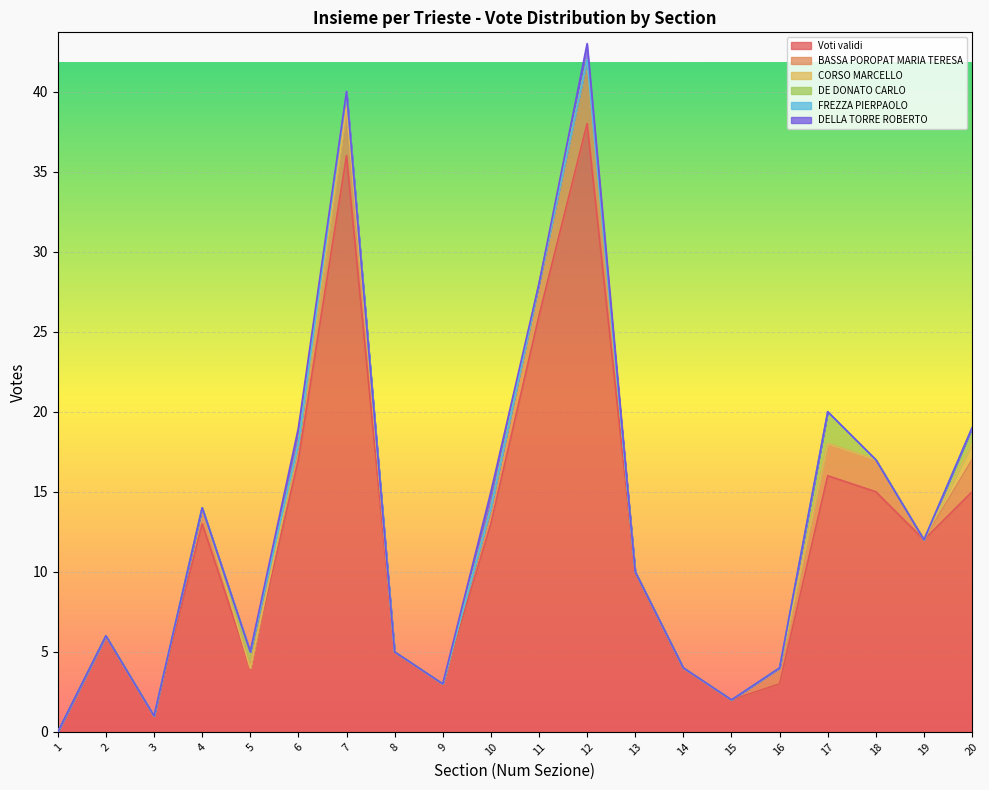

What is the total value across all series at 6?

19